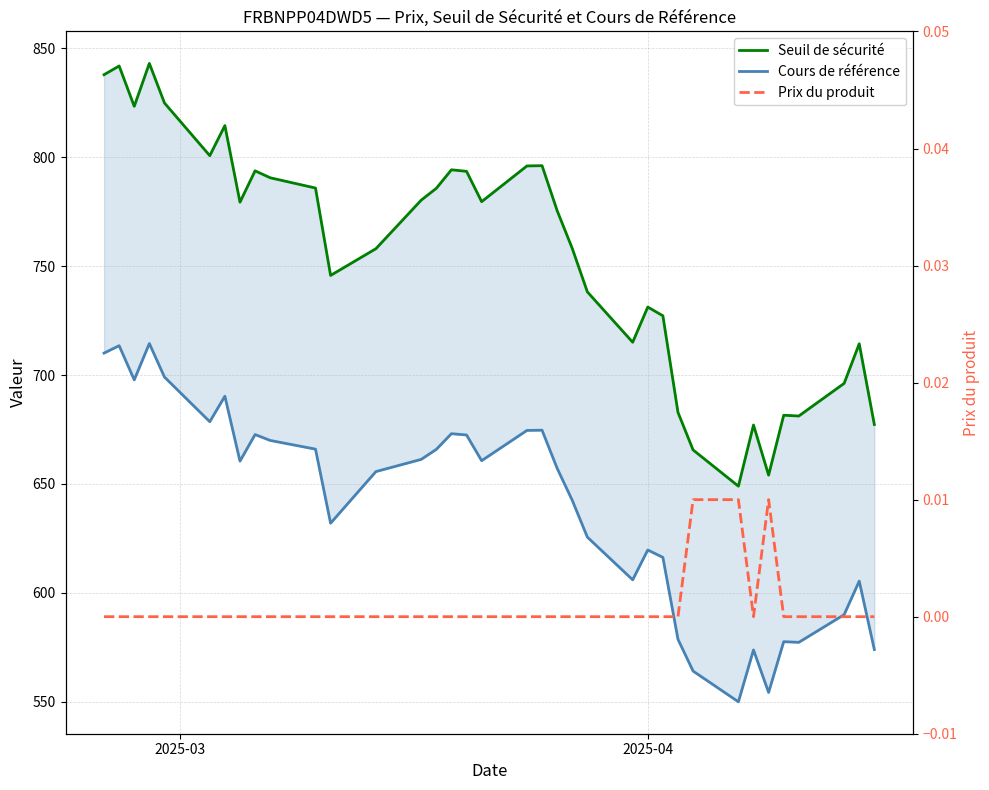

True or false: Prix du produit and Cours de référence intersect in this chart.

False